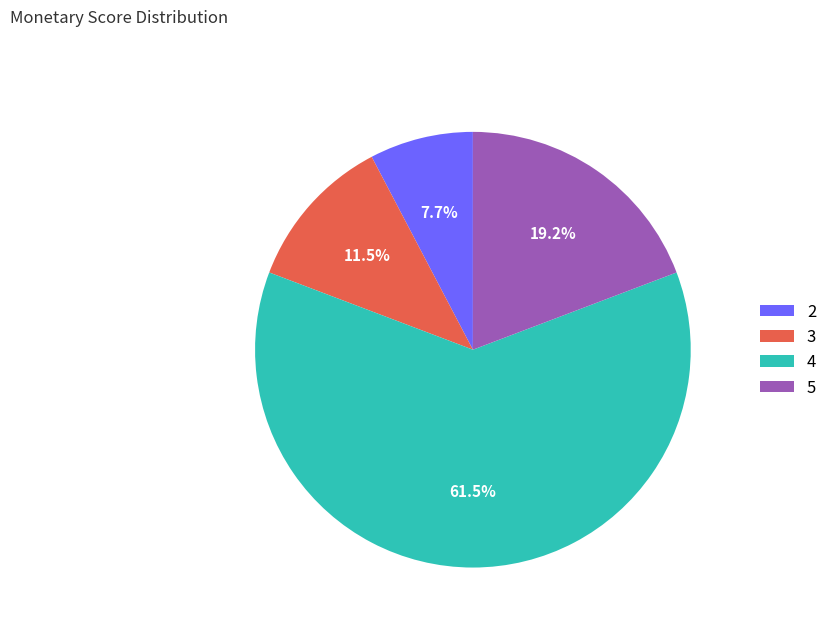

Is there a majority slice in this chart?

Yes